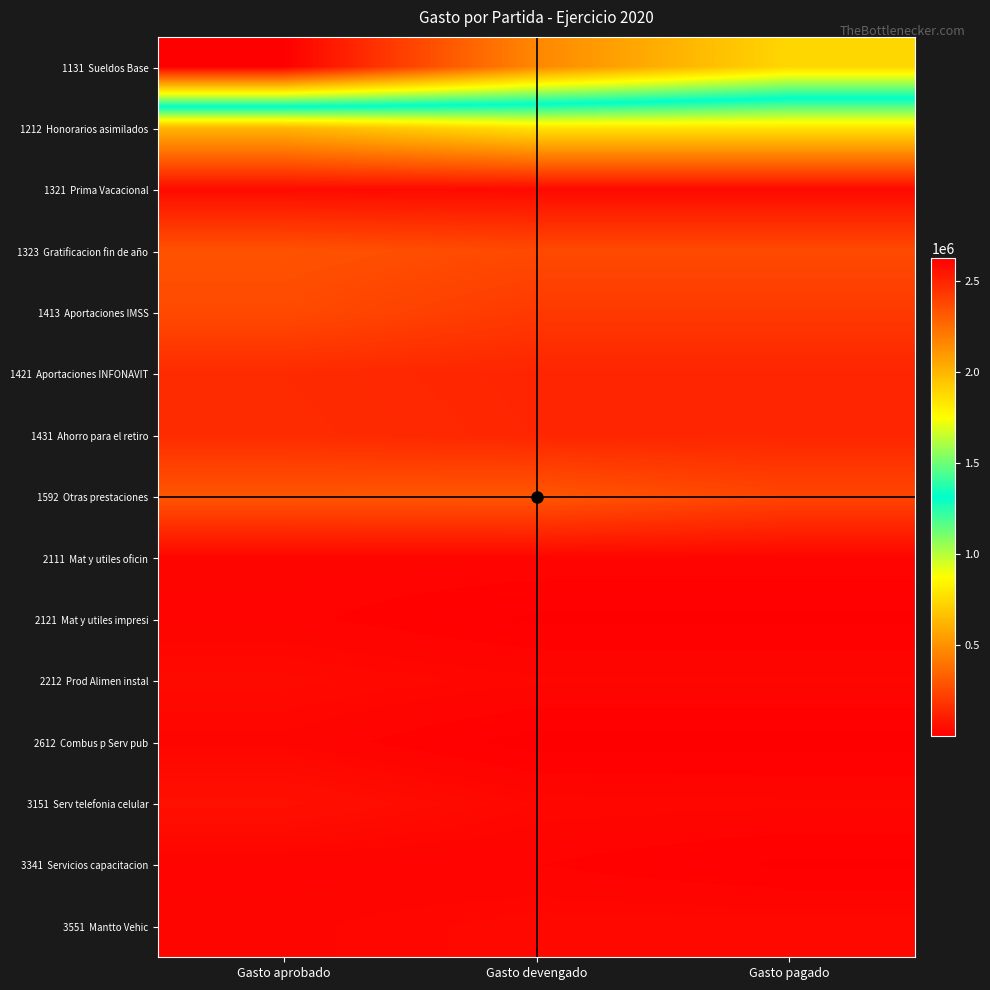

True or false: 1323  Gratificacion fin de año has a value of 6702.1 at Gasto pagado.

False